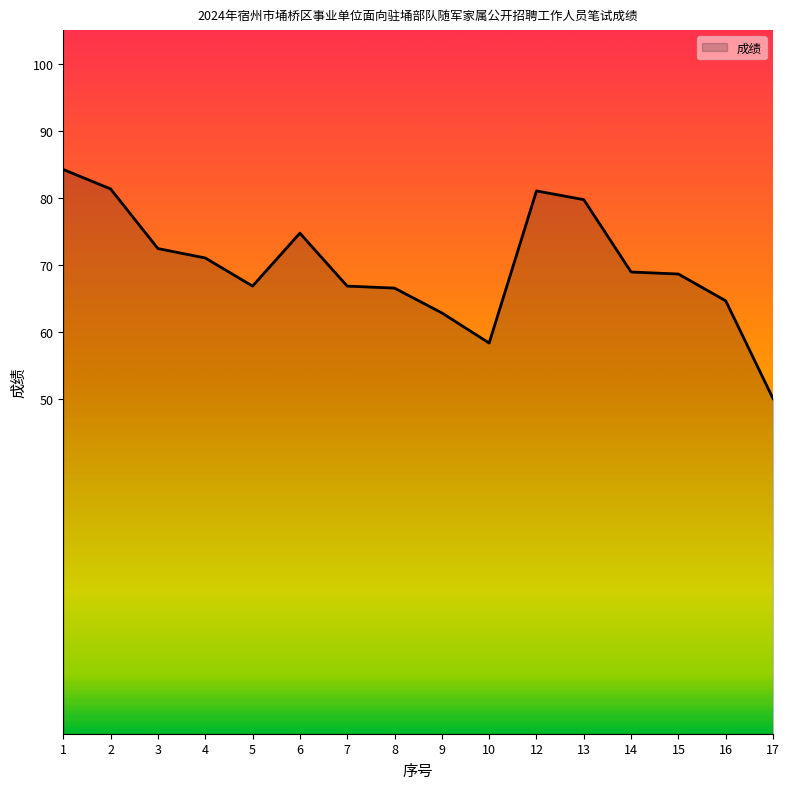

What is the sum of the values at 12 and 14?

149.9